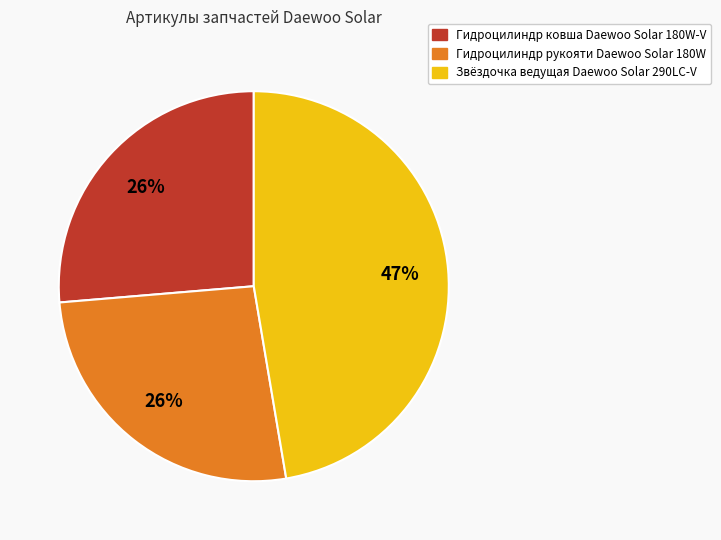

How many slices are in this pie chart?

3